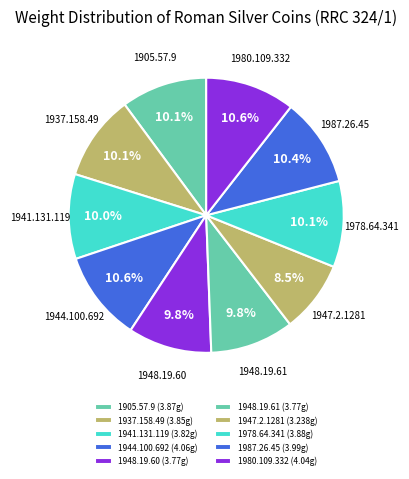

Combined, what portion of the pie is 1937.158.49 and 1987.26.45?

20.5%